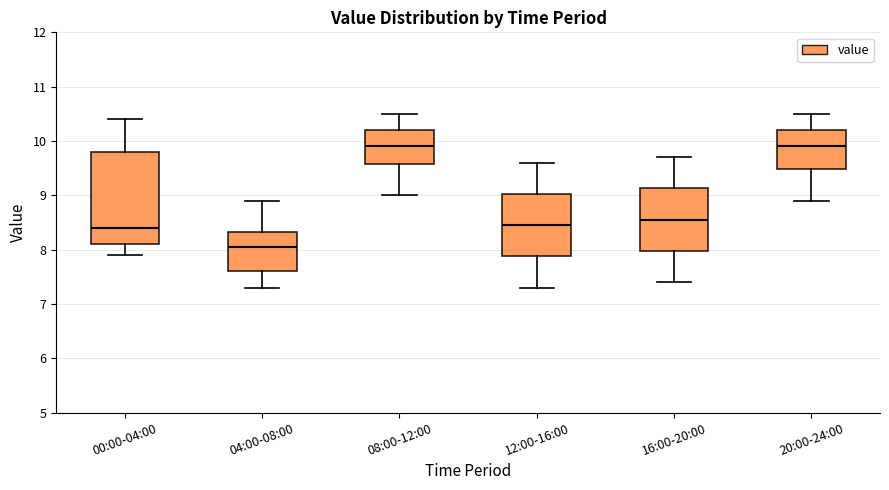

Comparing the boxes themselves (not the whiskers), which one is the tallest?

00:00-04:00